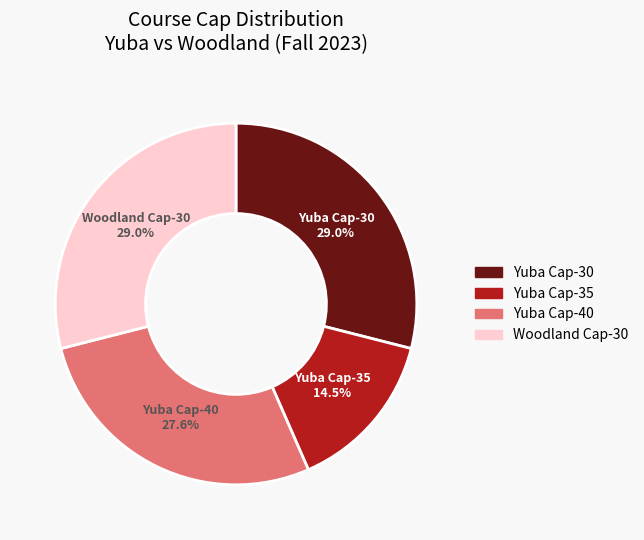

Is there a majority slice in this chart?

No